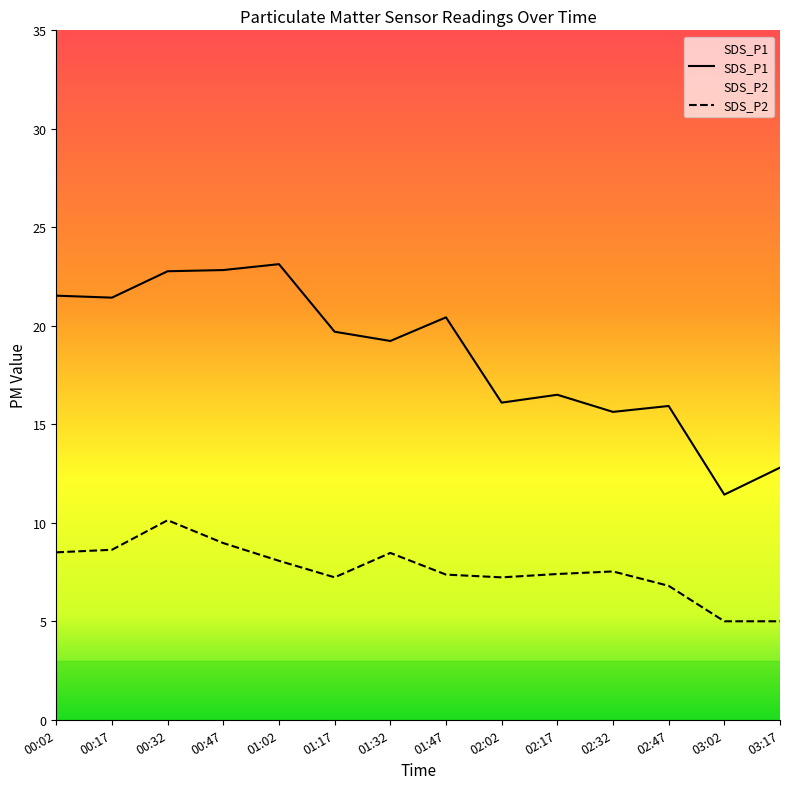

Rank the series by their maximum value, from highest to lowest.

SDS_P1, SDS_P2